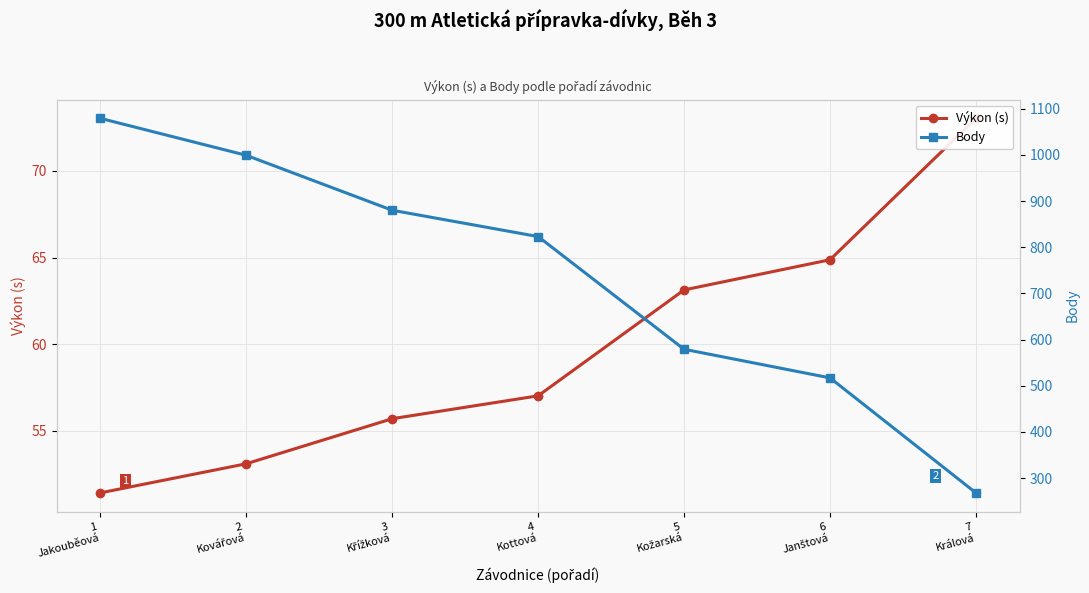

Which series changed the most between 1
Jakouběová and 6
Janštová?

Body